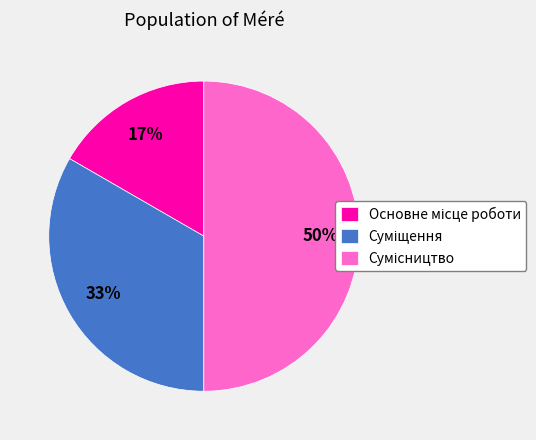

To the nearest percent, what is the average slice percentage?

33%